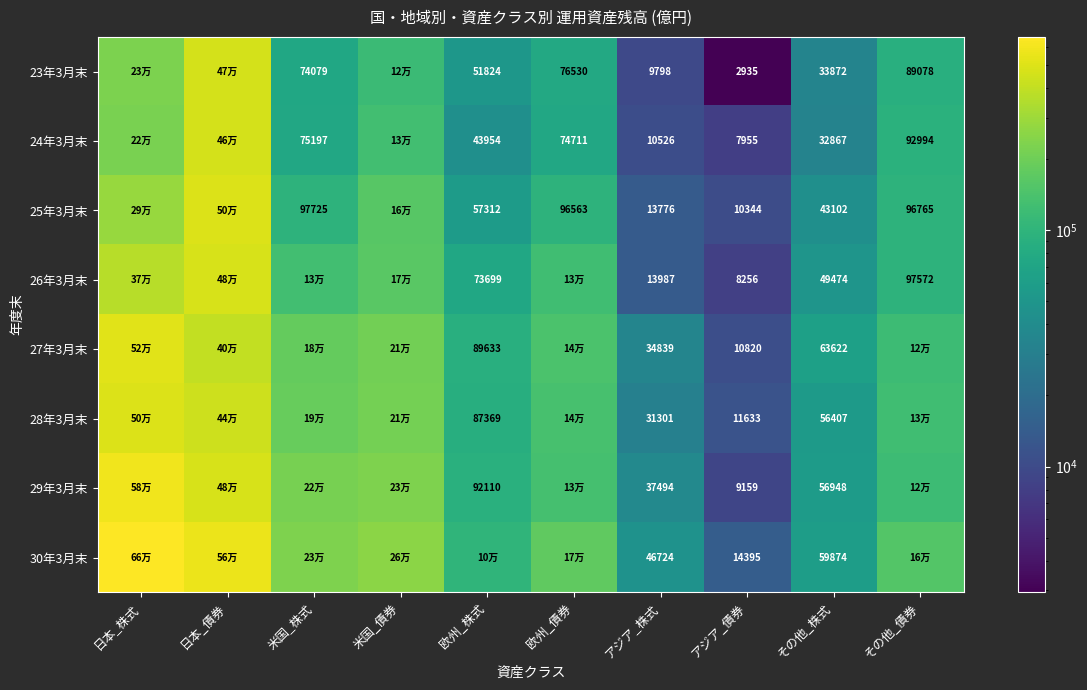

Which series has the widest spread of values?

30年3月末